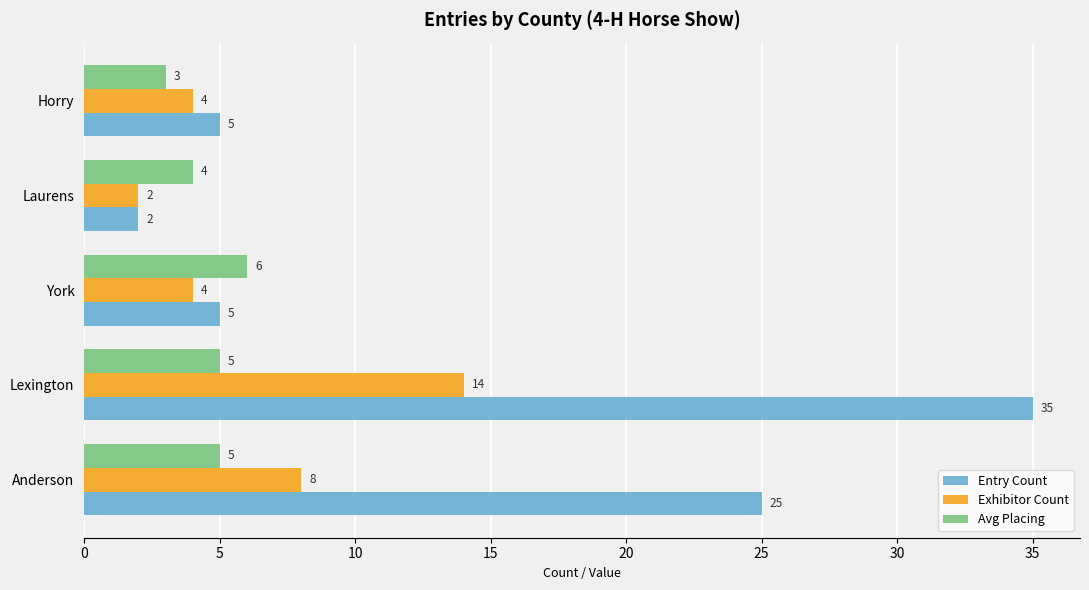

Where is Exhibitor Count nearest to the value 8?

Anderson